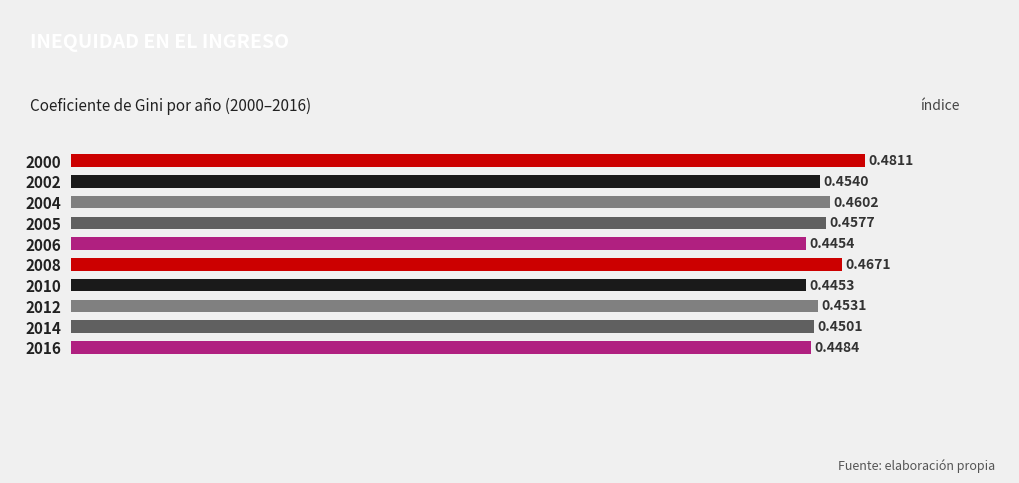

What is the sum of all values?

4.6